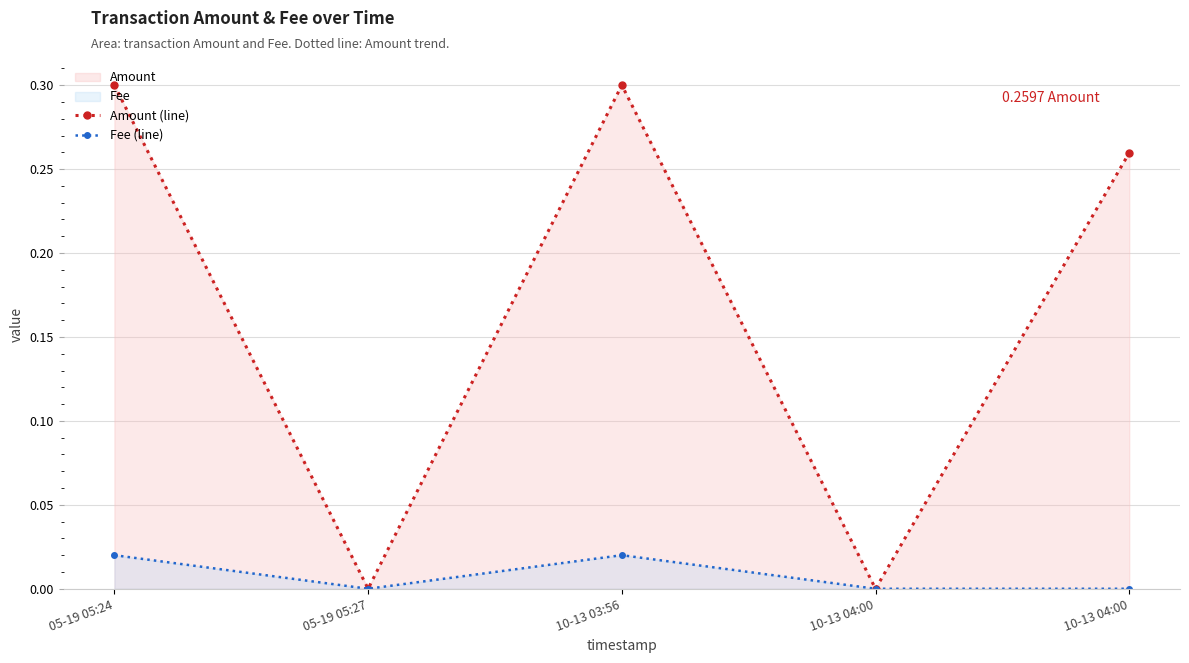

At which label is Amount (line) closest to 0?

05-19 05:27